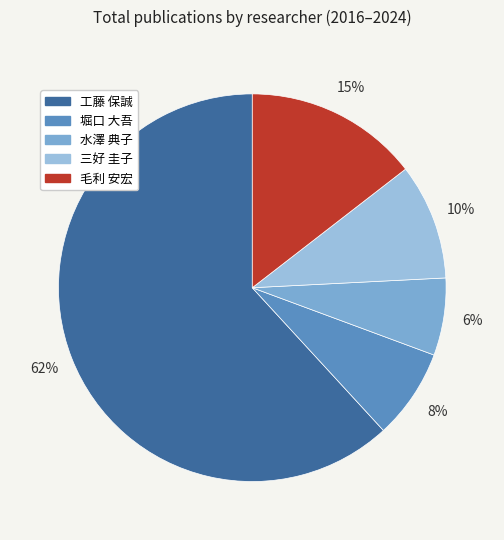

Rank the categories by value from lowest to highest.

水澤 典子, 堀口 大吾, 三好 圭子, 毛利 安宏, 工藤 保誠